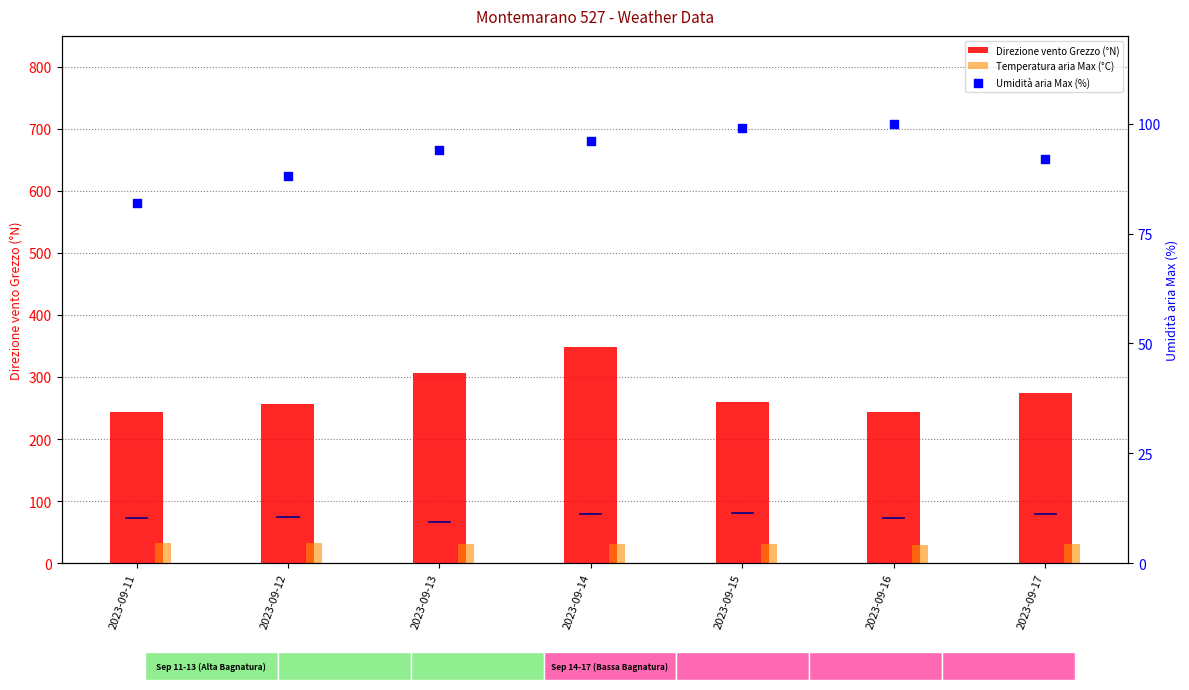

Which series contains the lowest Y value?

Temperatura aria Max (°C)